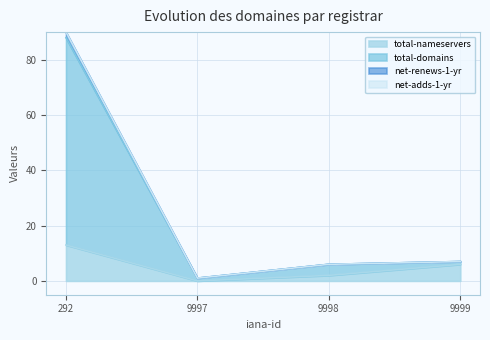

What value does the total-domains series have at 9998, to the nearest 10?

10